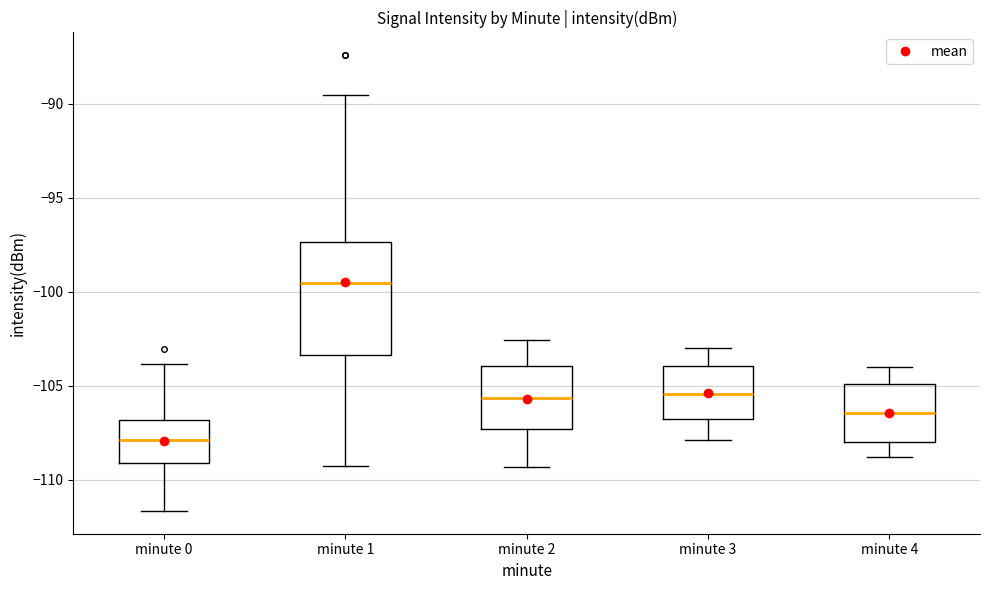

Where is the upper edge of the box for minute 1 on the y-axis? The values are not printed on the chart, so give them approximately, as read against the axis.

-97.5